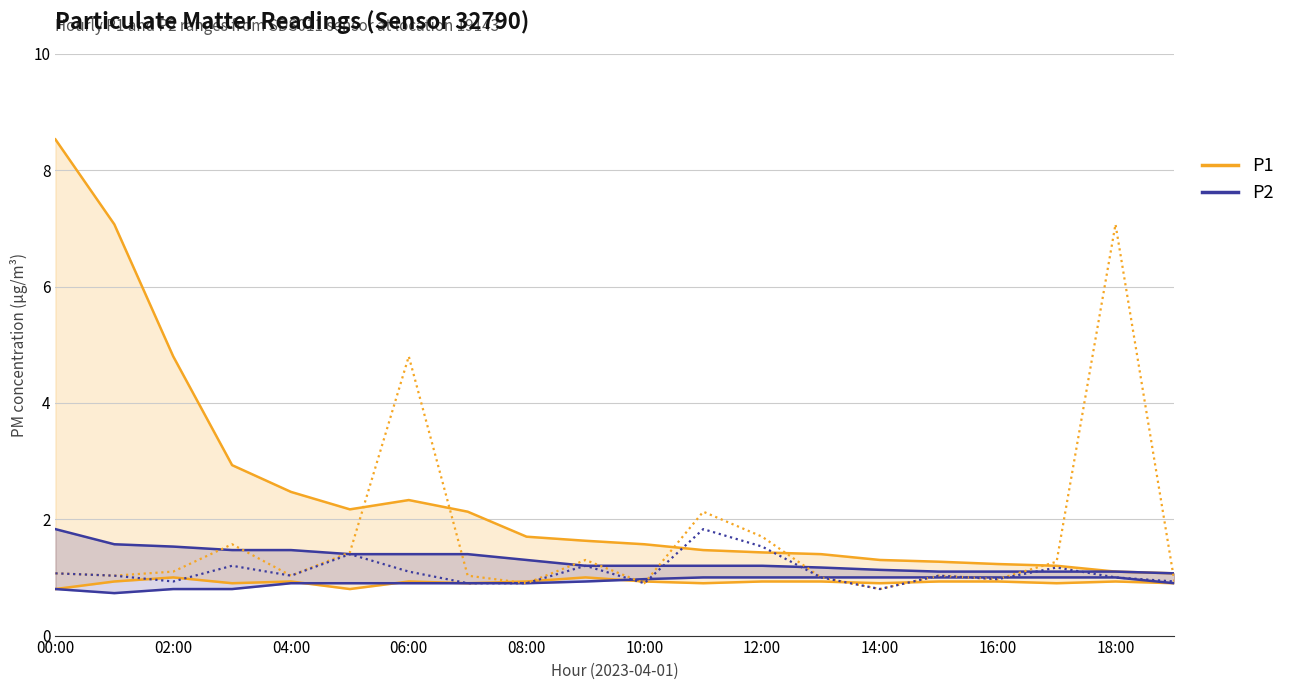

In P2 mid, how many points are higher than both neighbors (excluding endpoints)?

6